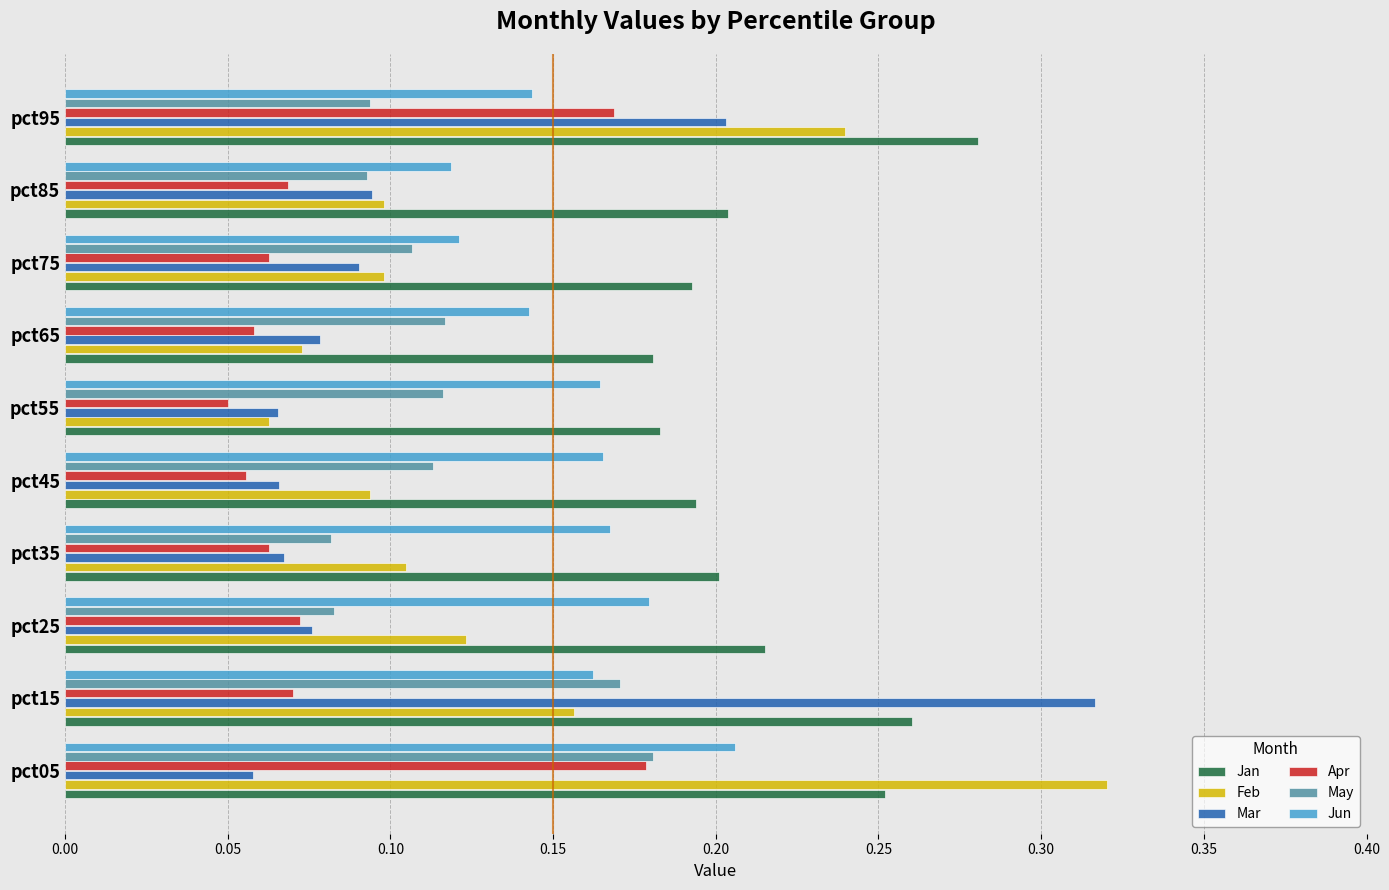

Which series changed the most between pct45 and pct95?

Feb